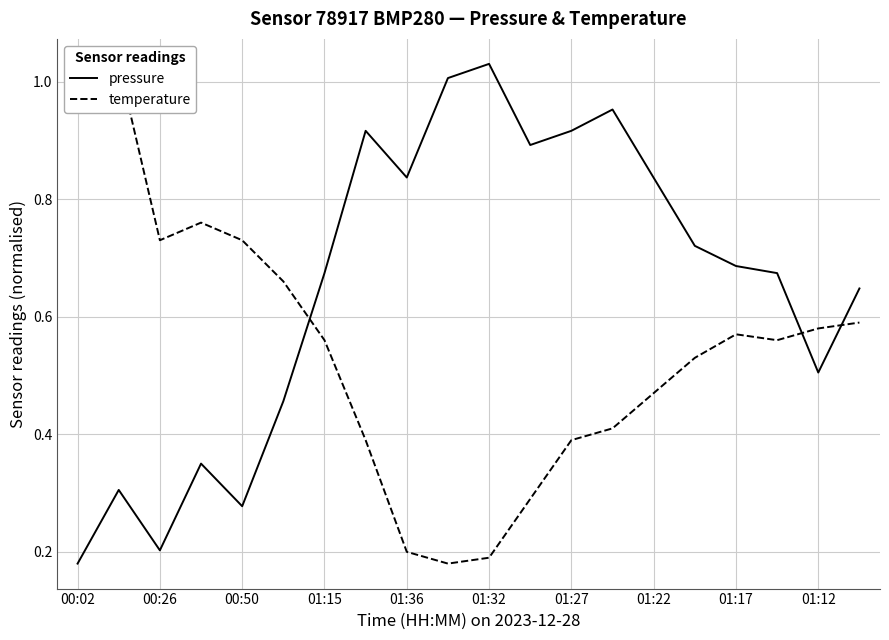

Where is pressure nearest to the value 0?

00:02